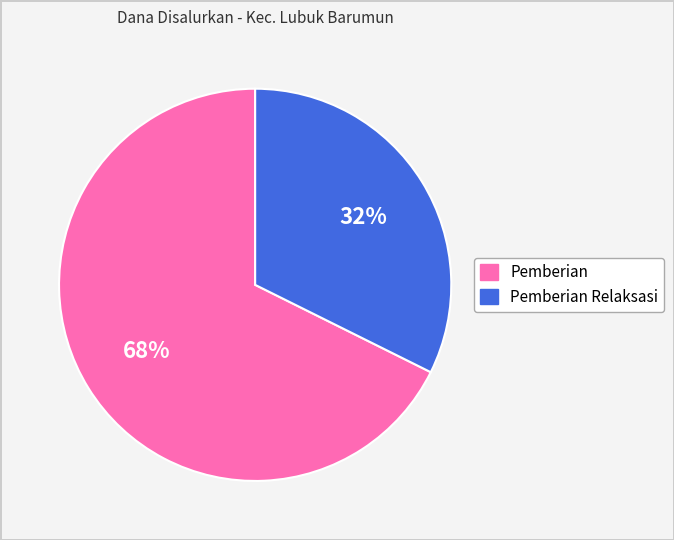

Does any single category account for the majority?

Yes